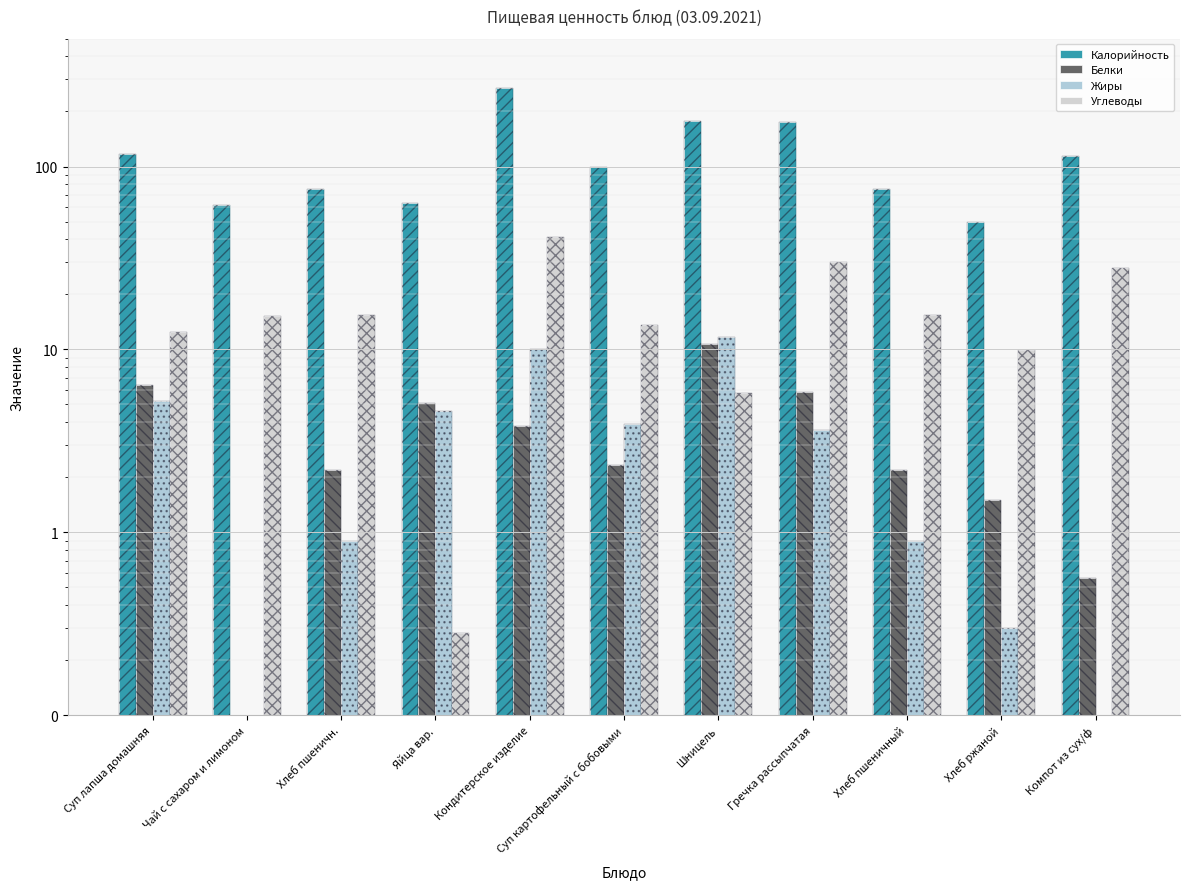

Which category has the highest value across all series?

Кондитерское изделие